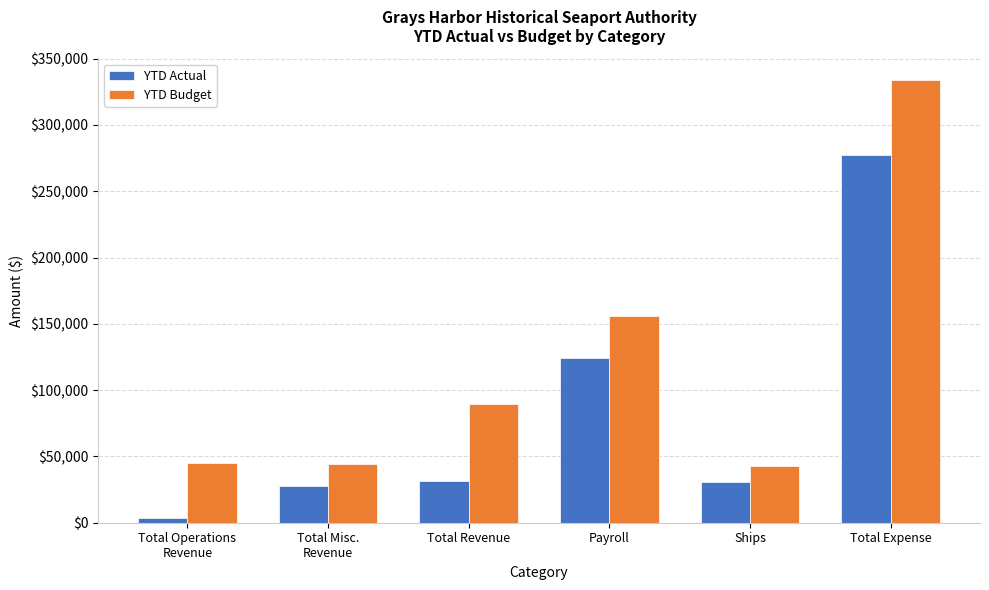

What is the value of the YTD Budget bar at the 1st from the left?

44840.0